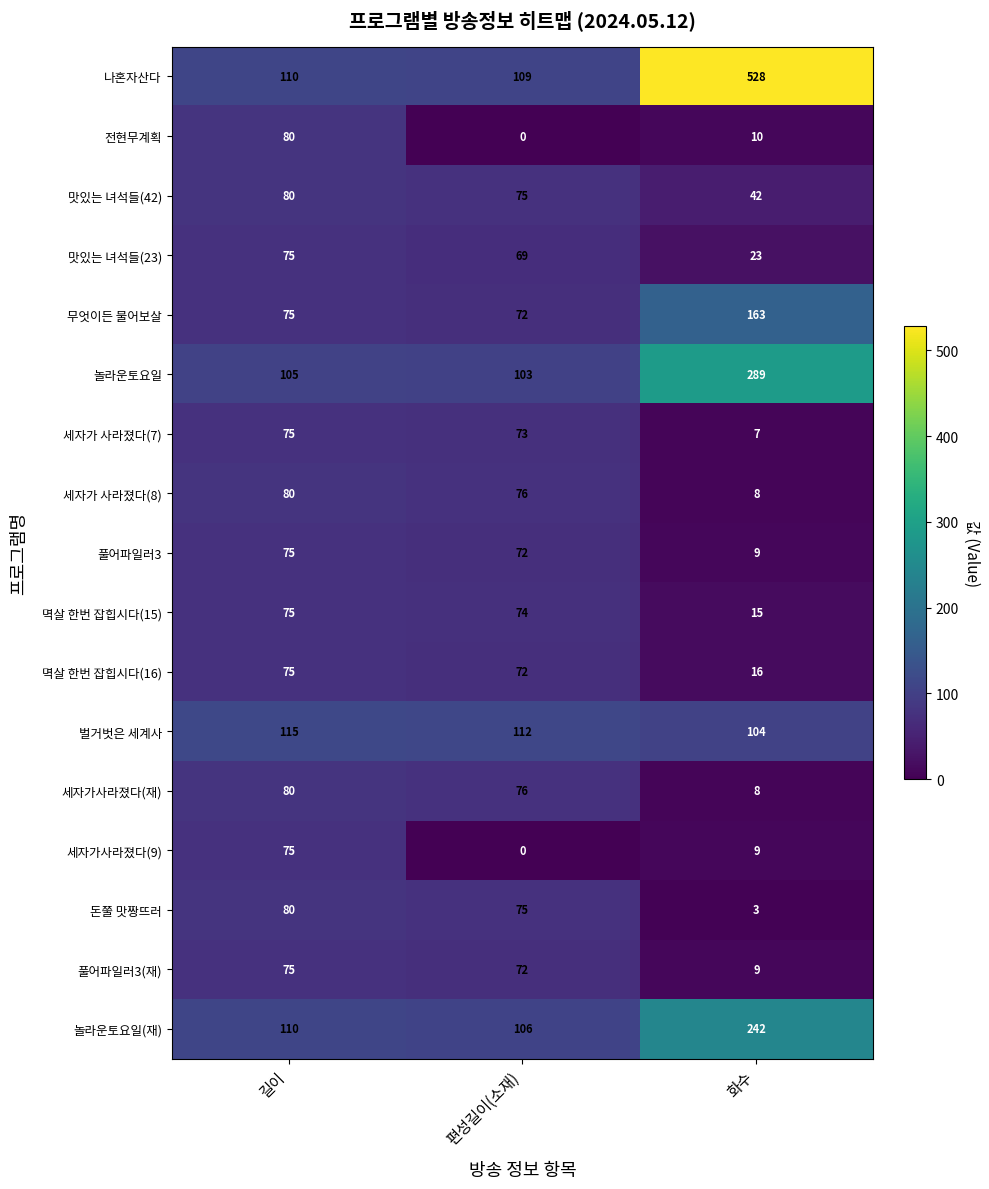

What is the spread (max minus min) of values at 길이?

40